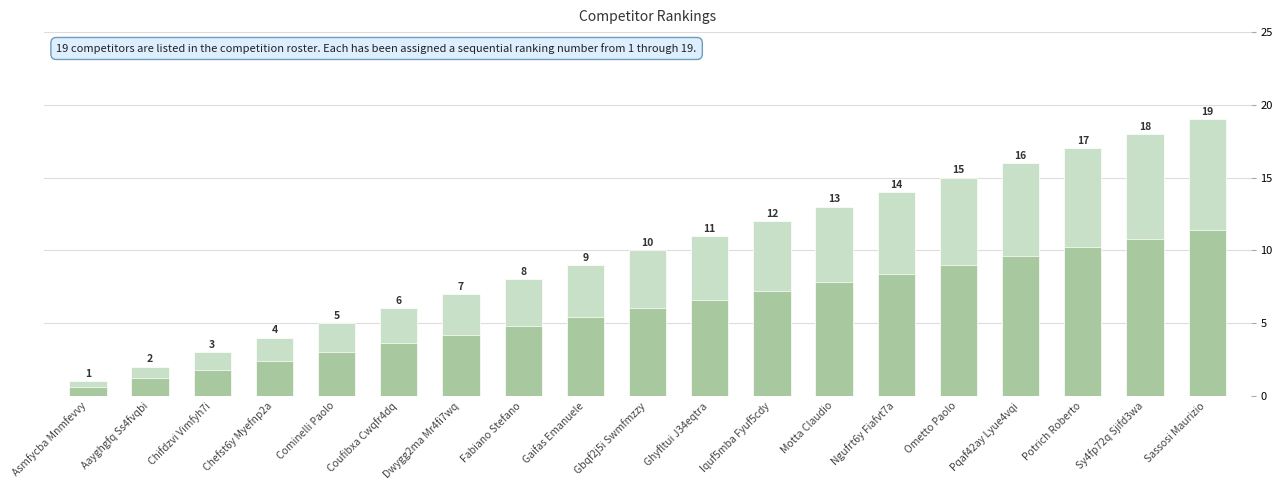

What position from the left is Asmfycba Mnmfevvy?

1